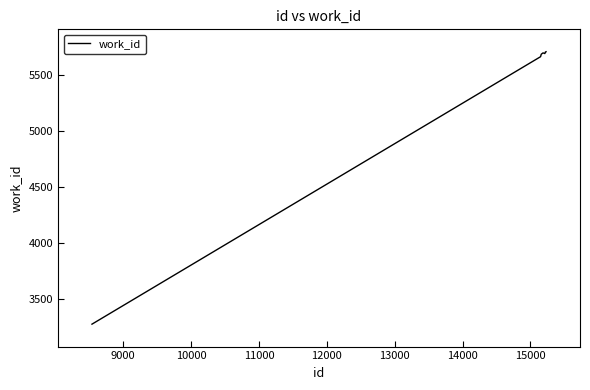

What is the greatest value displayed?

5707